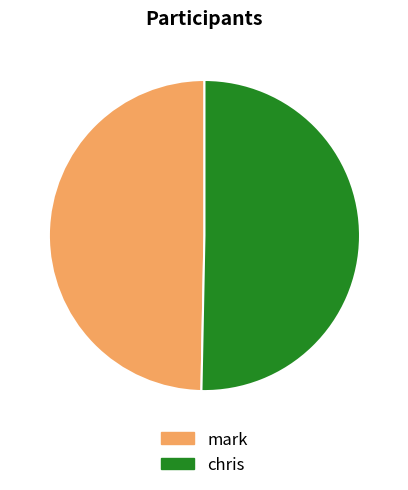

Do mark and chris together represent more than half of the pie?

Yes